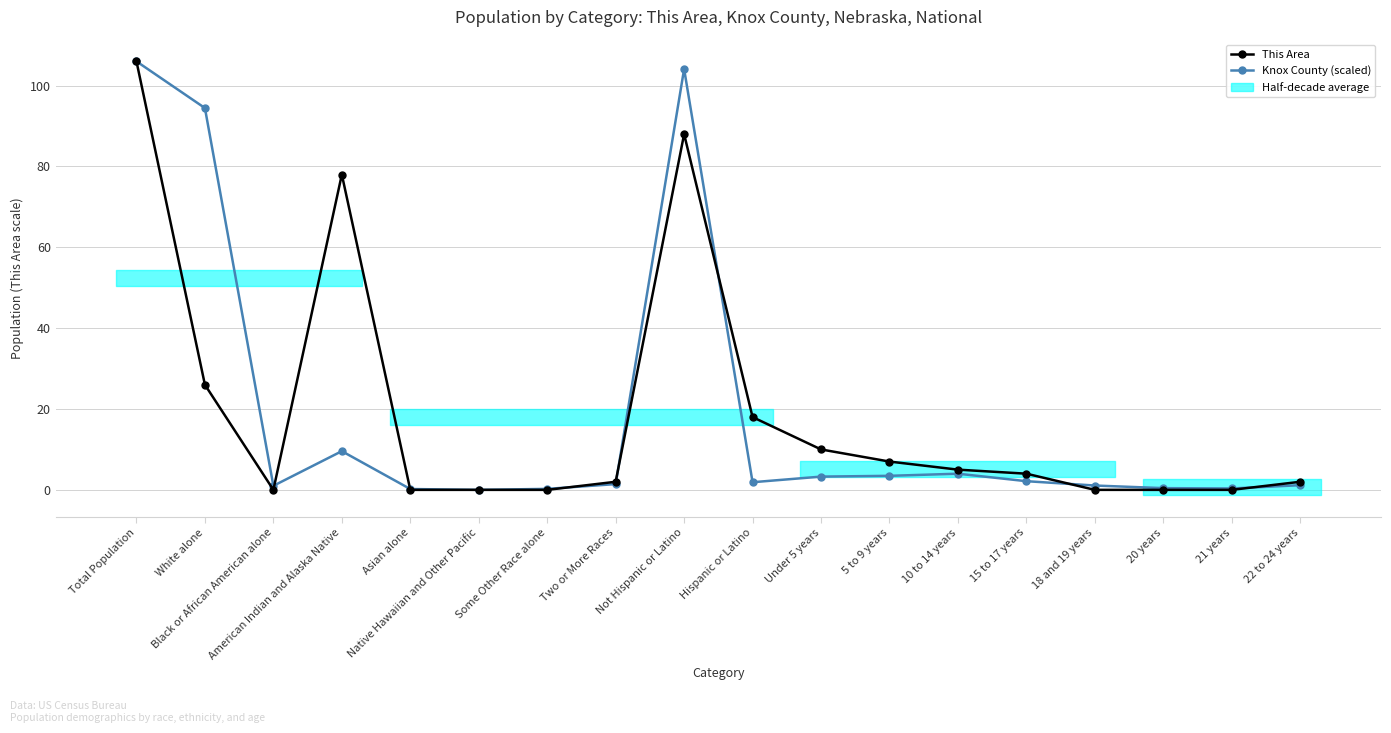

What is the sum of the Knox County (scaled) values at 22 to 24 years and Native Hawaiian and Other Pacific?

1.2